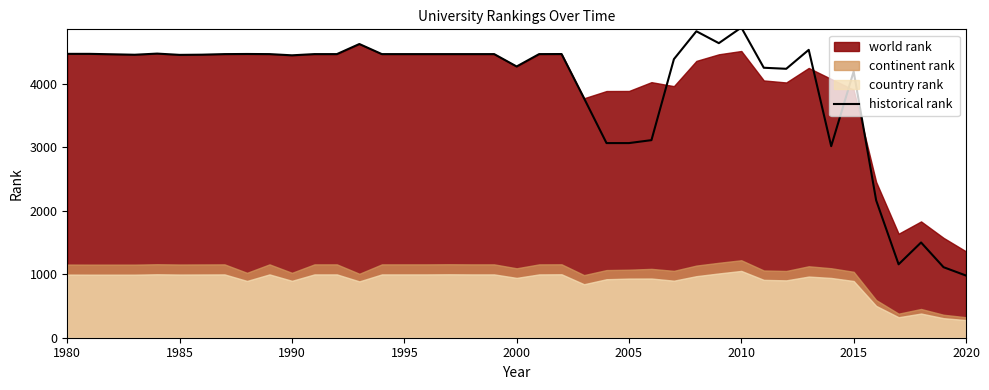

The value of historical rank at 2005 is 1243.5. True or false?

False